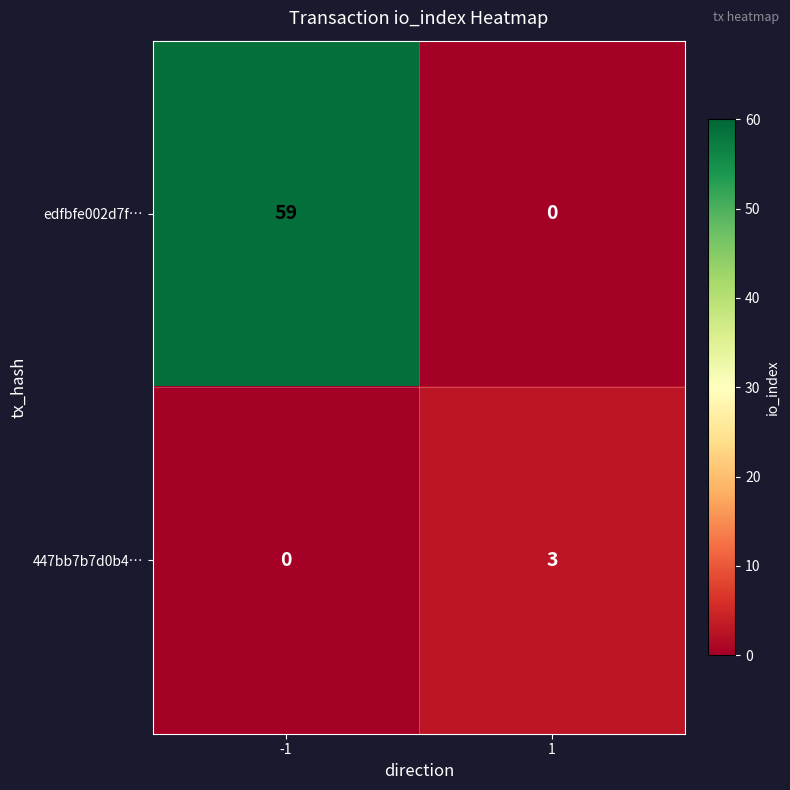

What is the maximum value shown in the chart?

59